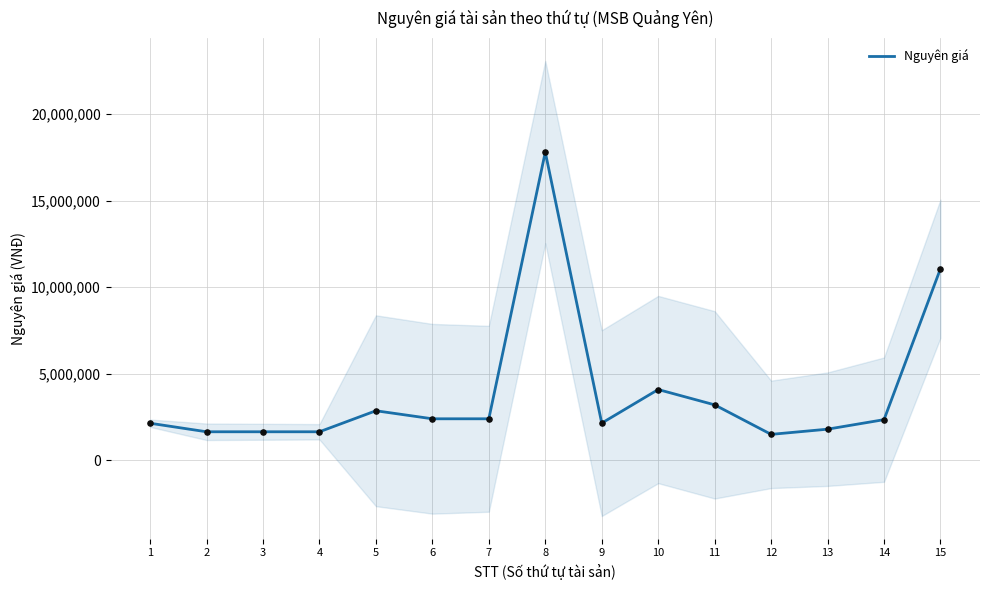

Which has a higher value, 2 or 7?

7